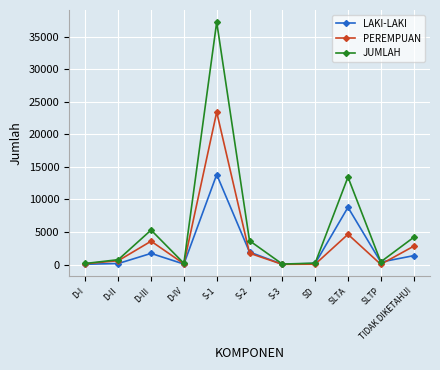

At which category is the sum across all series the highest?

S-1